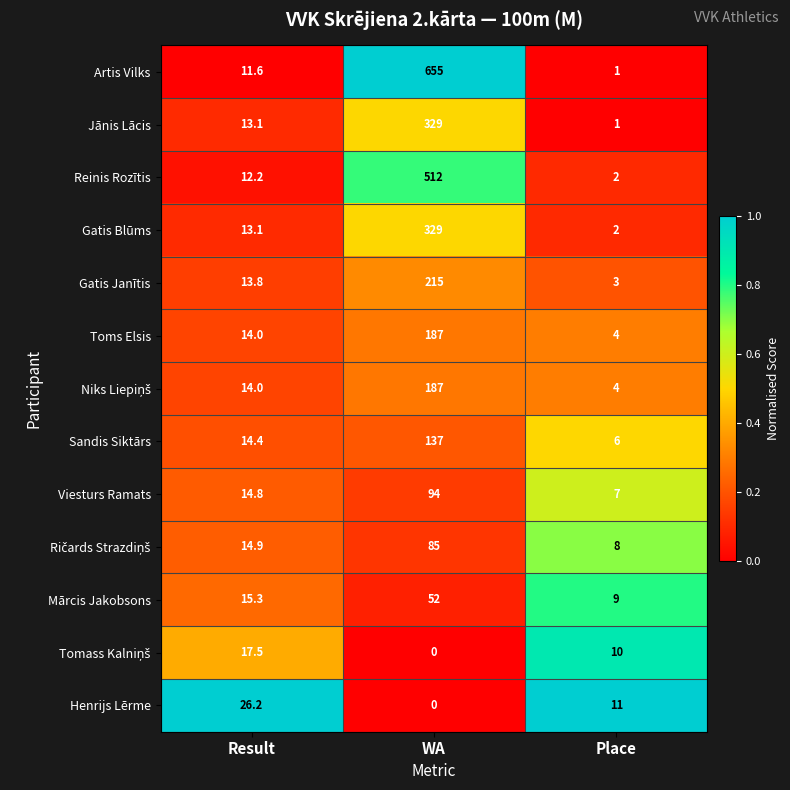

True or false: Gatis Janītis has a value of 215.0 at WA.

True